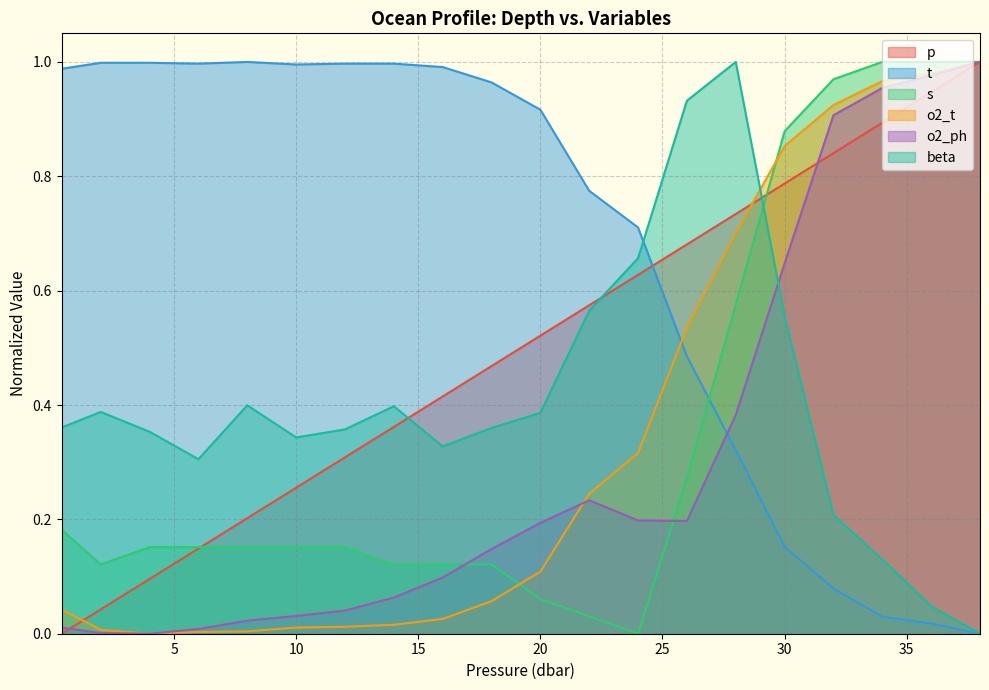

Which series has the largest range (max minus min)?

p